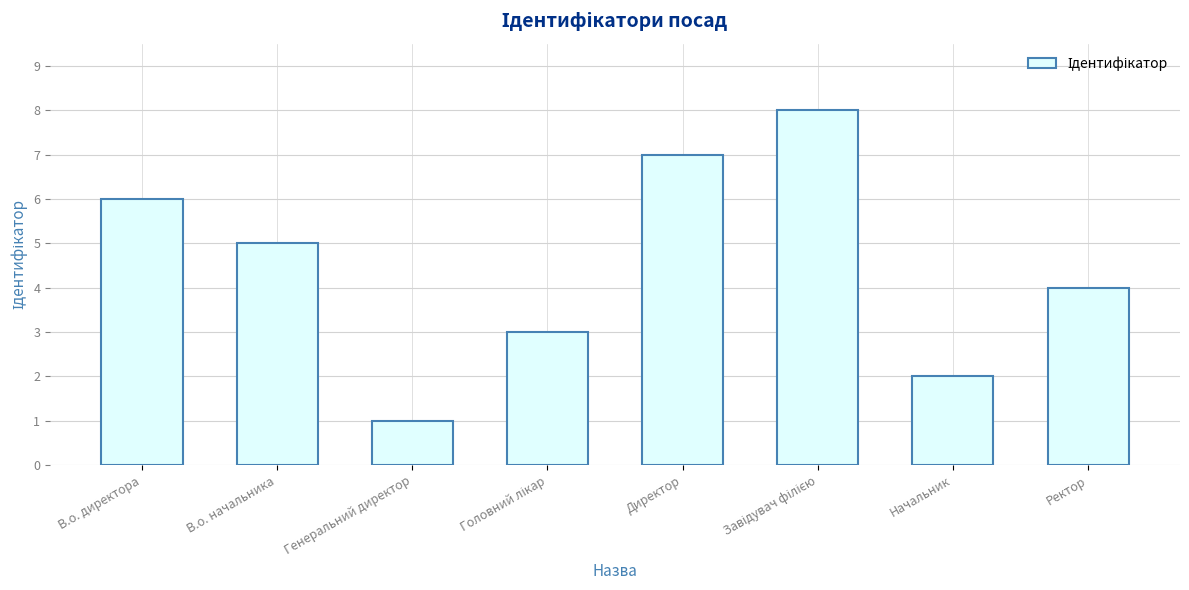

What is the maximum value shown in the chart?

8